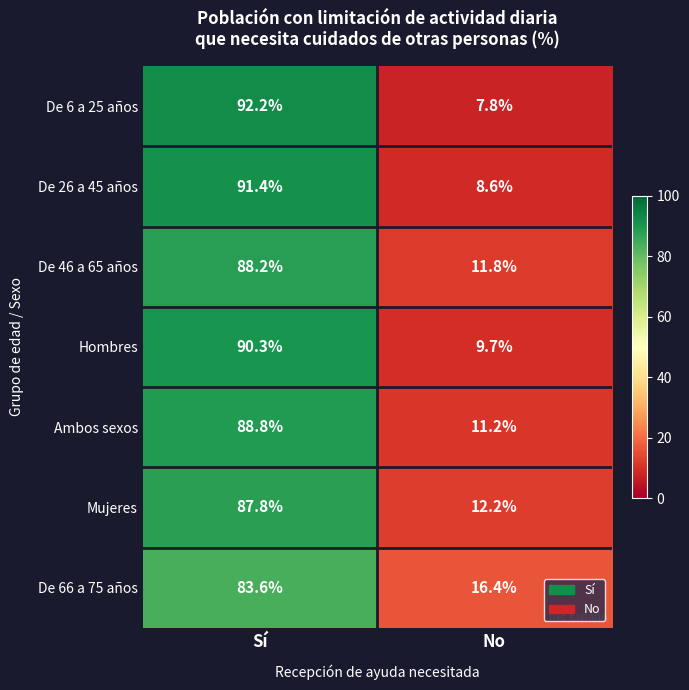

True or false: Hombres has a value of 2.3 at No.

False